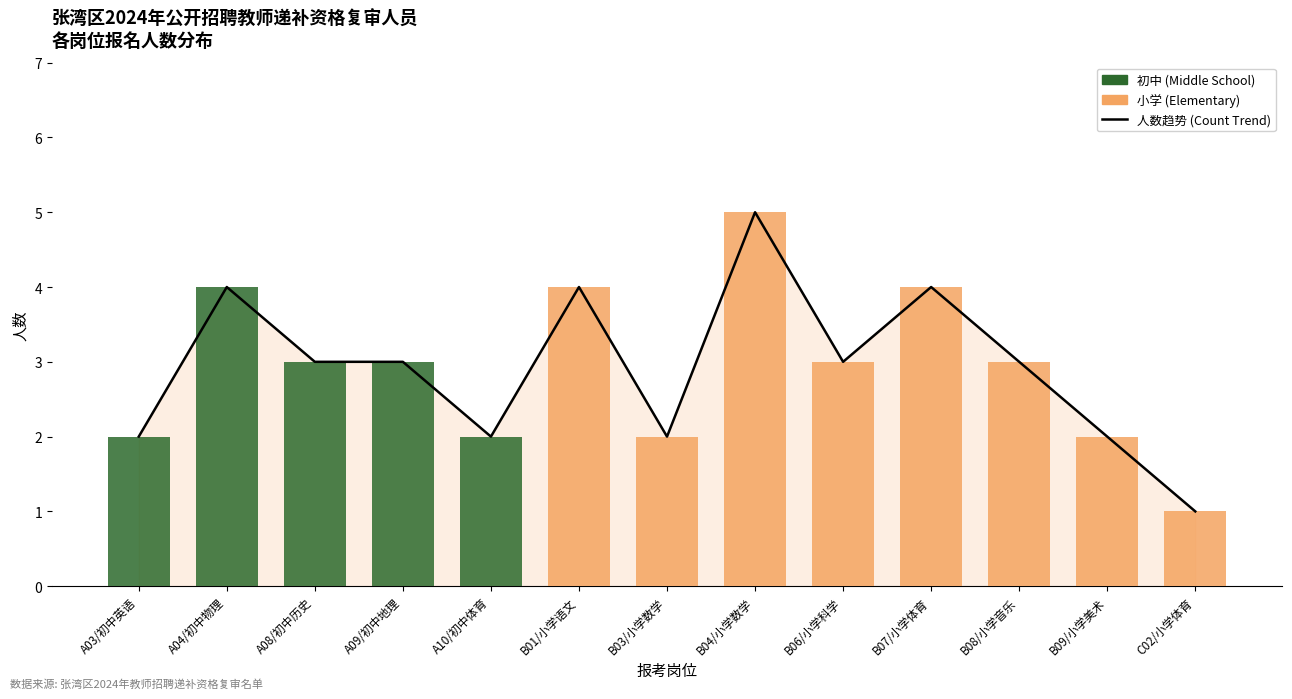

True or false: 初中 (Middle School) has a value of 2 at A03/初中英语.

True